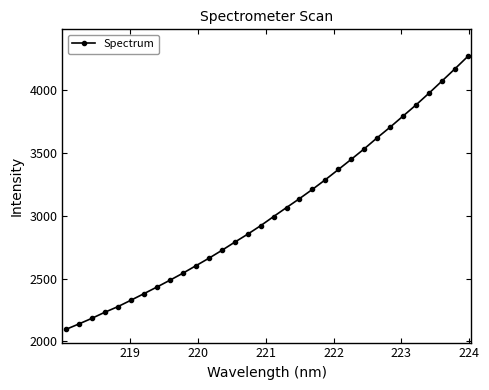

True or false: there are more than 1 points higher than both neighbors.

False